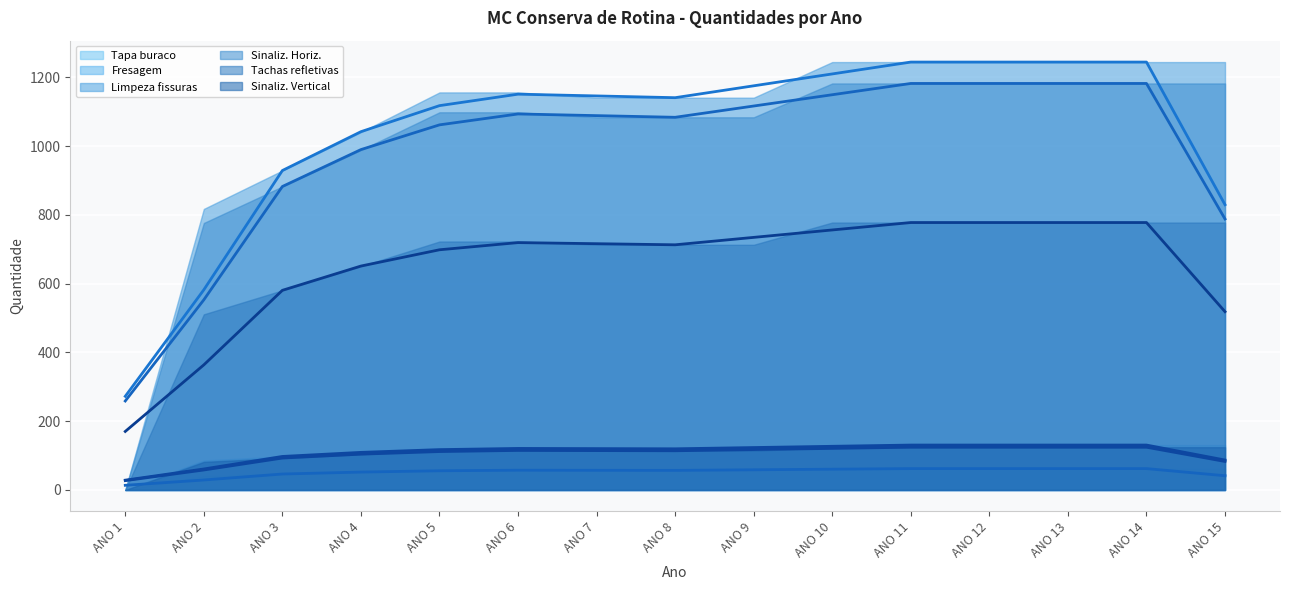

What is the value of the Fresagem (média) point at the 9th from the left?

123.5